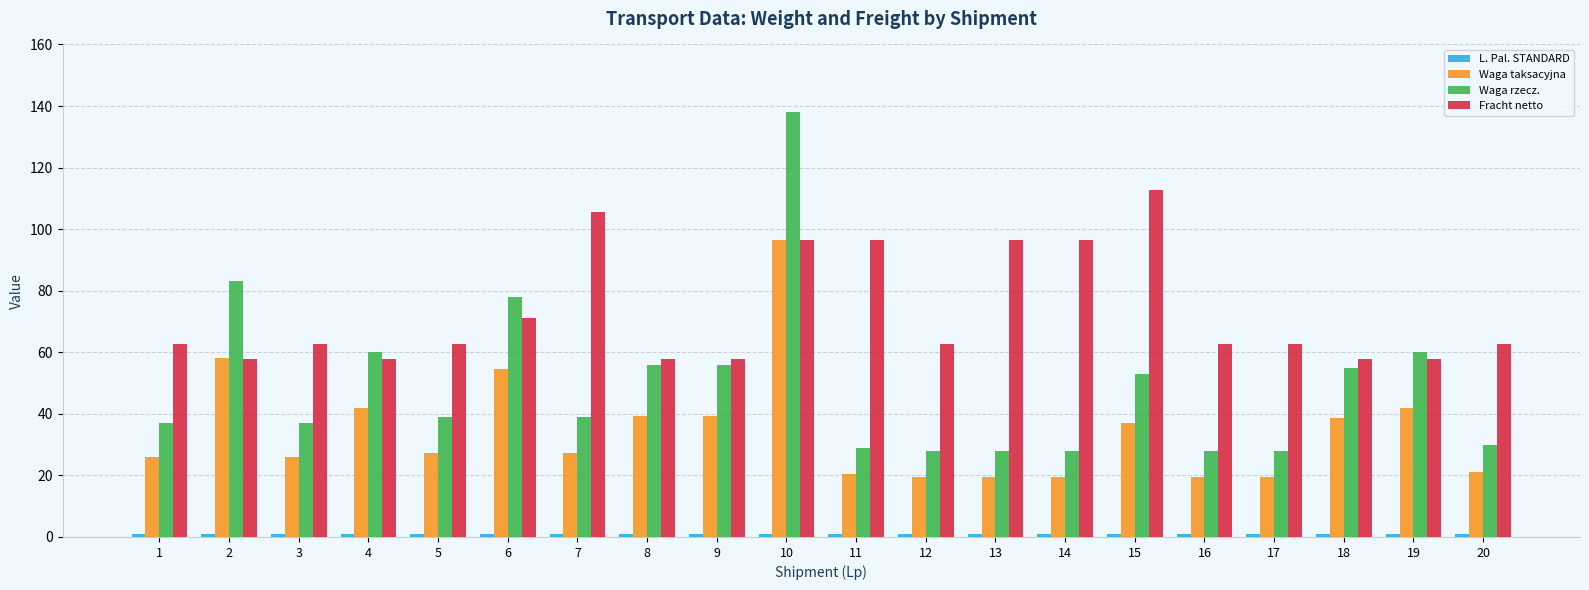

Which series has the largest total across all categories?

Fracht netto